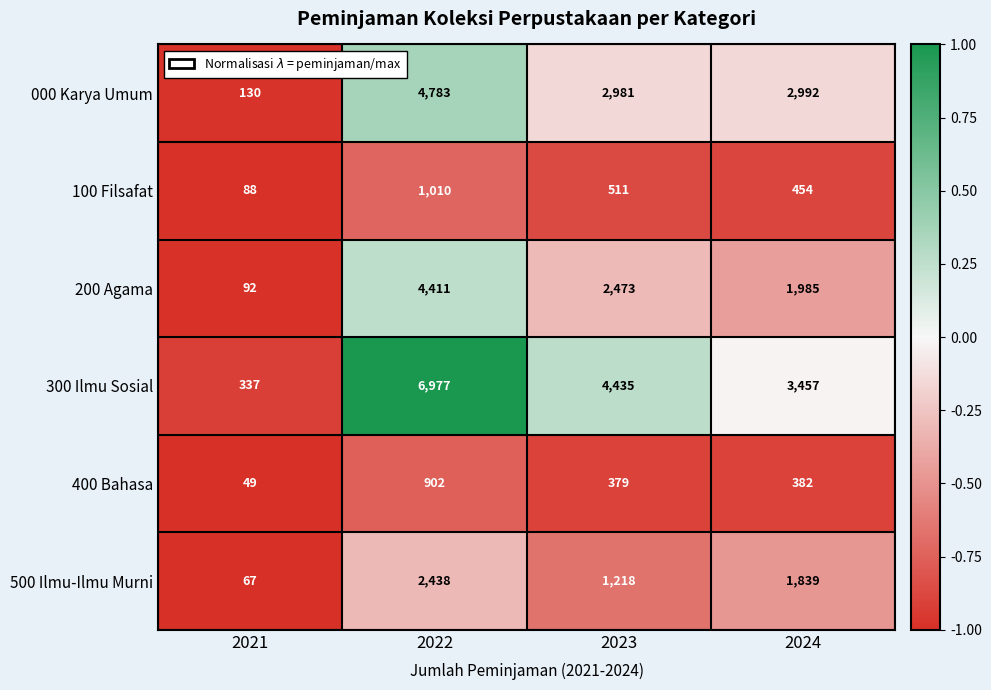

How many categories are shown in the chart?

4